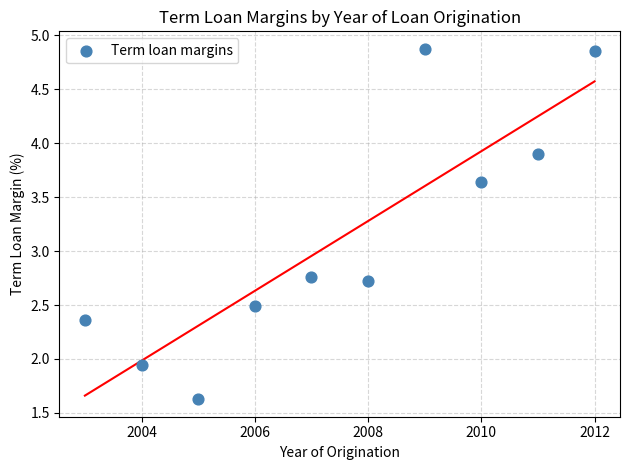

What is the range of X values (max minus min)?

9.0